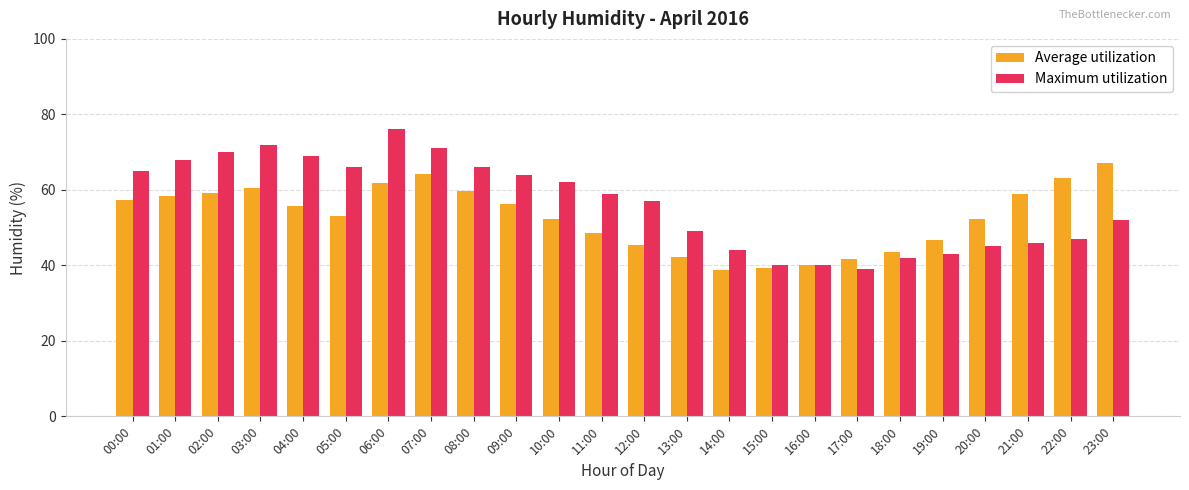

List the series in order of their peak value, lowest first.

Average utilization, Maximum utilization